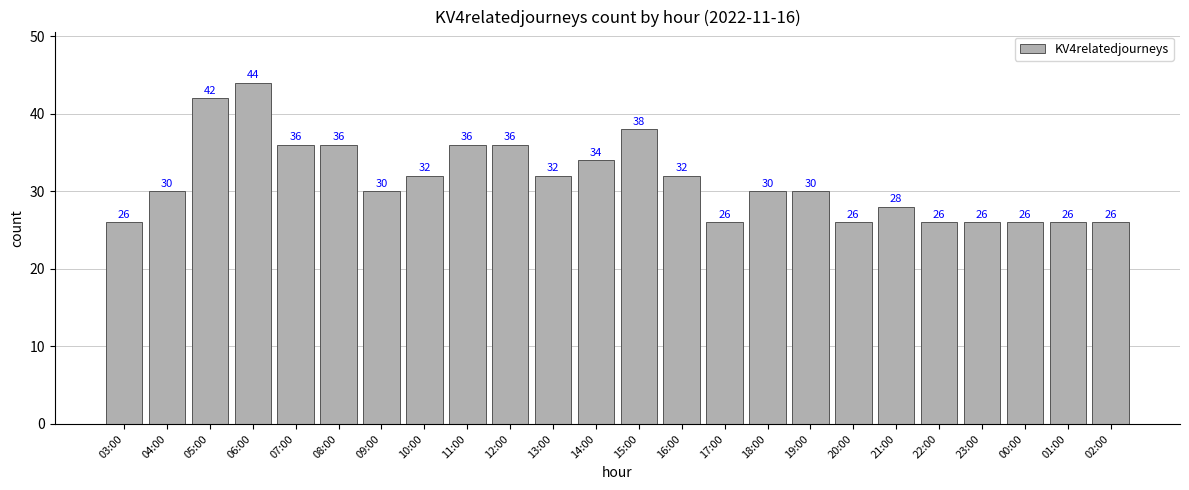

Which label corresponds to the largest value in the chart?

06:00